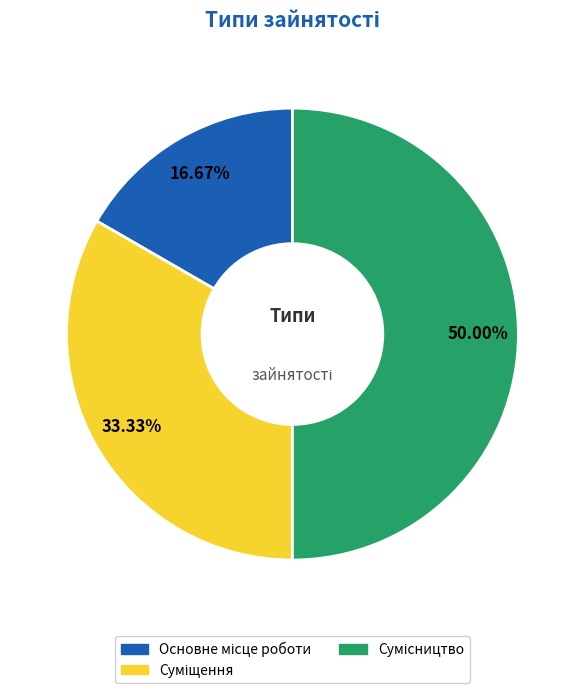

What is the change in value from Основне місце роботи to Сумісництво?

+2